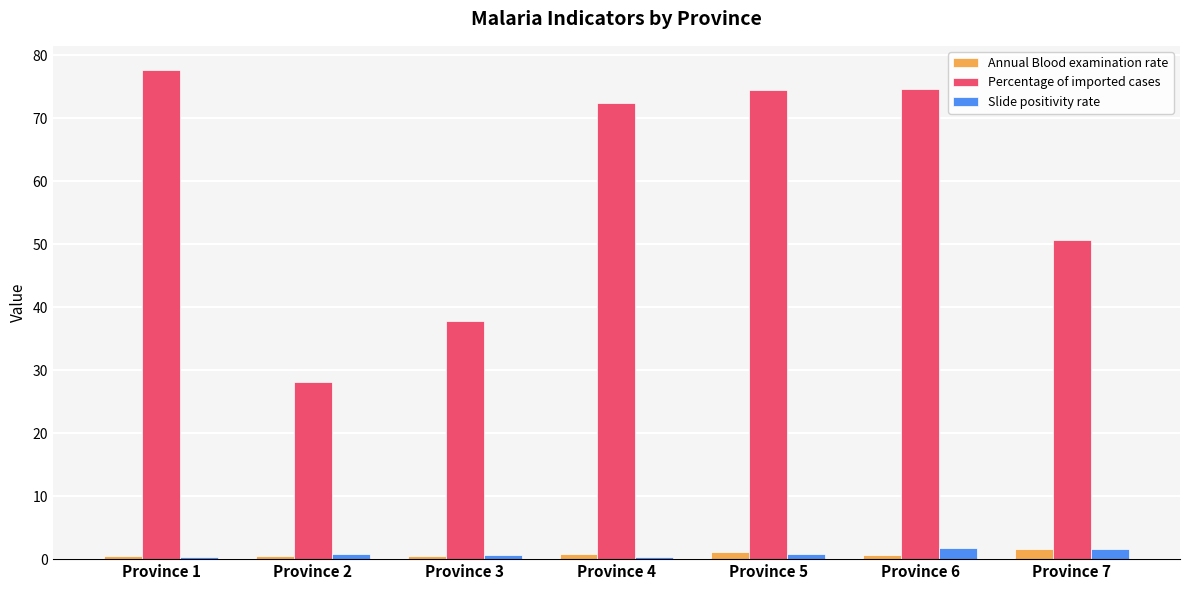

Which series has the largest total across all categories?

Percentage of imported cases